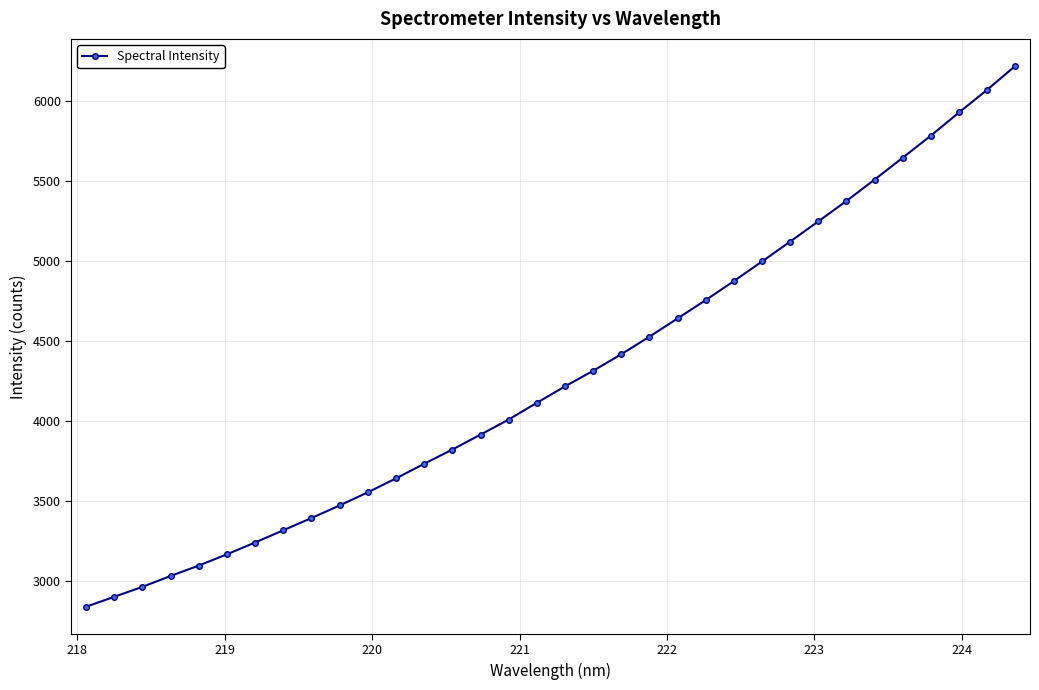

What is the maximum value shown in the chart?

6219.1